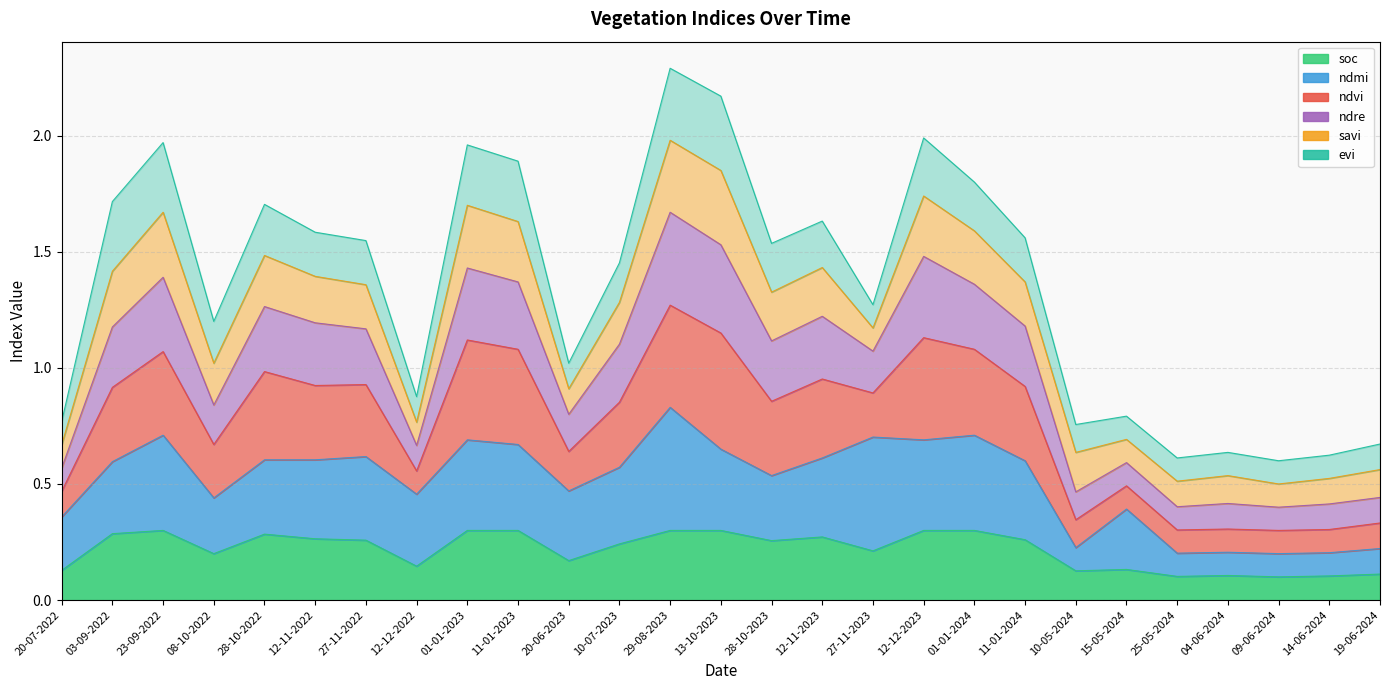

Does the chart display data point markers on the line(s)?

No